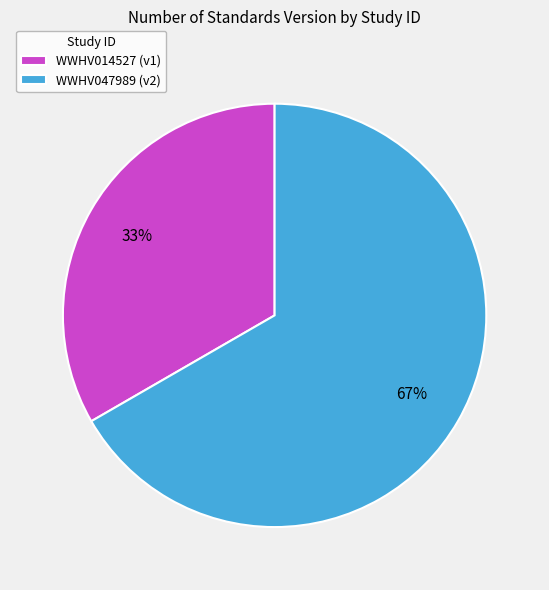

Combined, do WWHV014527 and WWHV047989 account for over 50%?

Yes